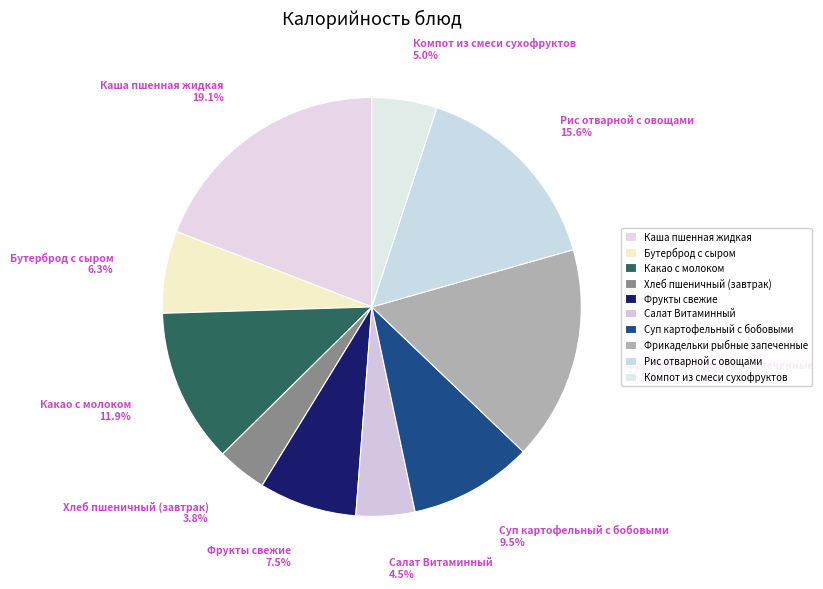

Count the number of slices in the pie.

10